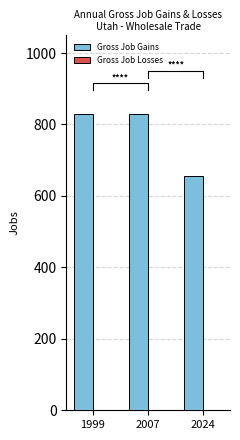

What is the value of the Gross Job Gains bar at the 3rd from the left?

655